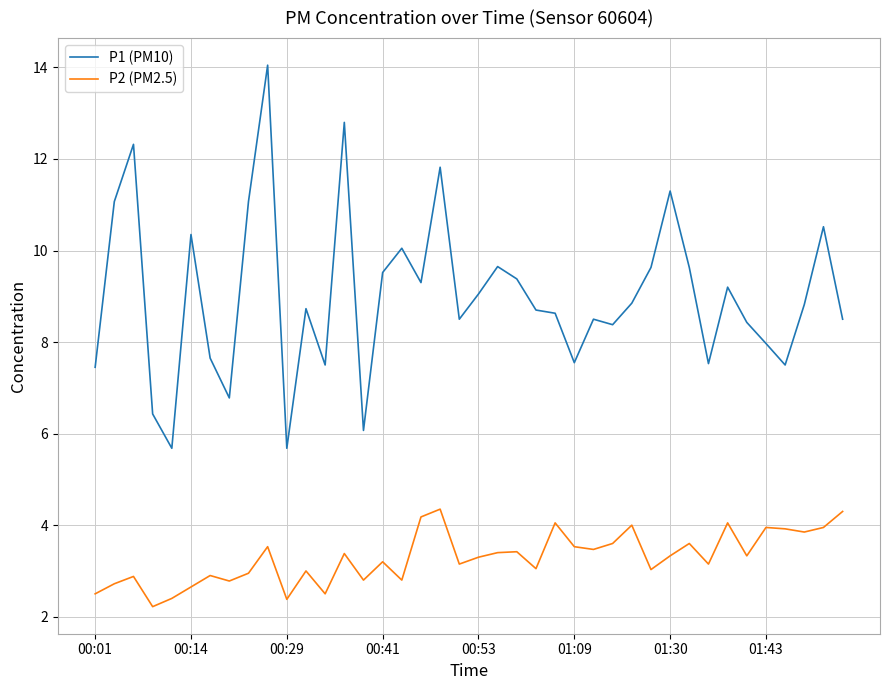

Is this an area chart (filled region under the line)?

No